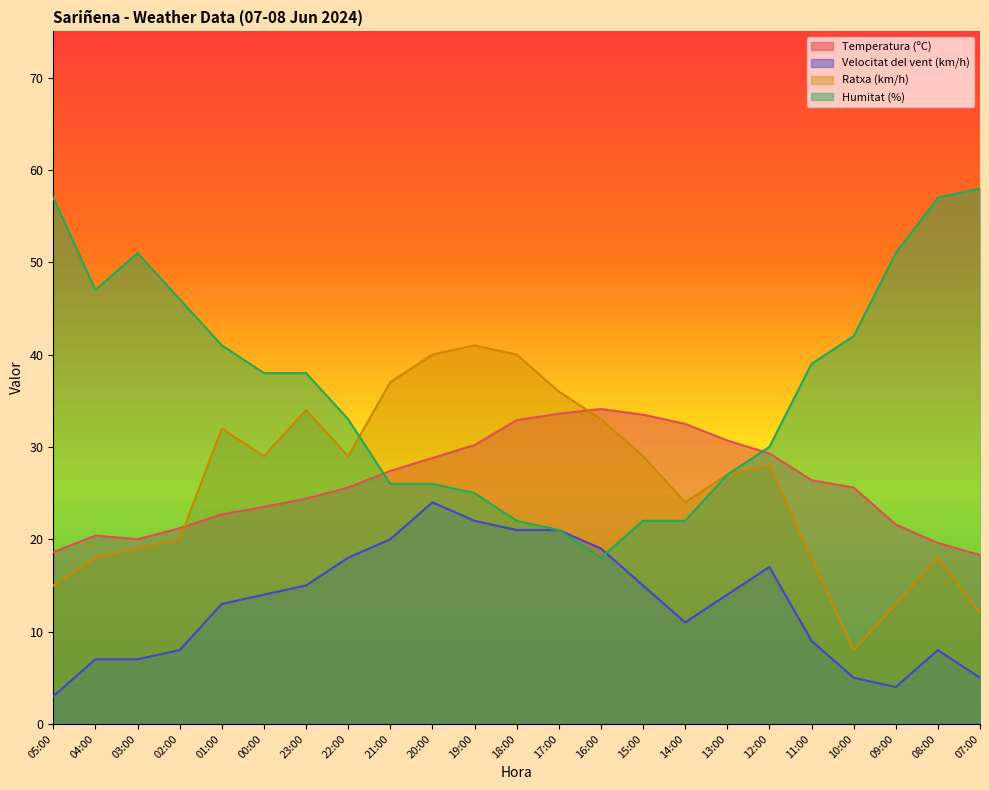

The value of Humitat (%) at 22:00 is 33.0. True or false?

True